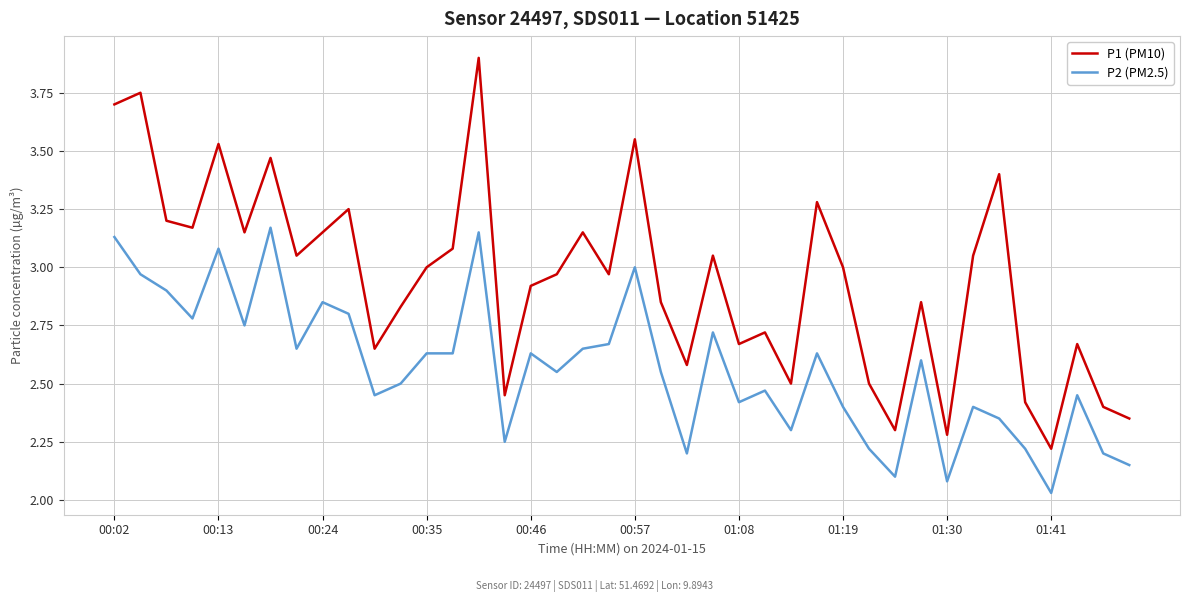

Which series has the widest spread of values?

P1 (PM10)